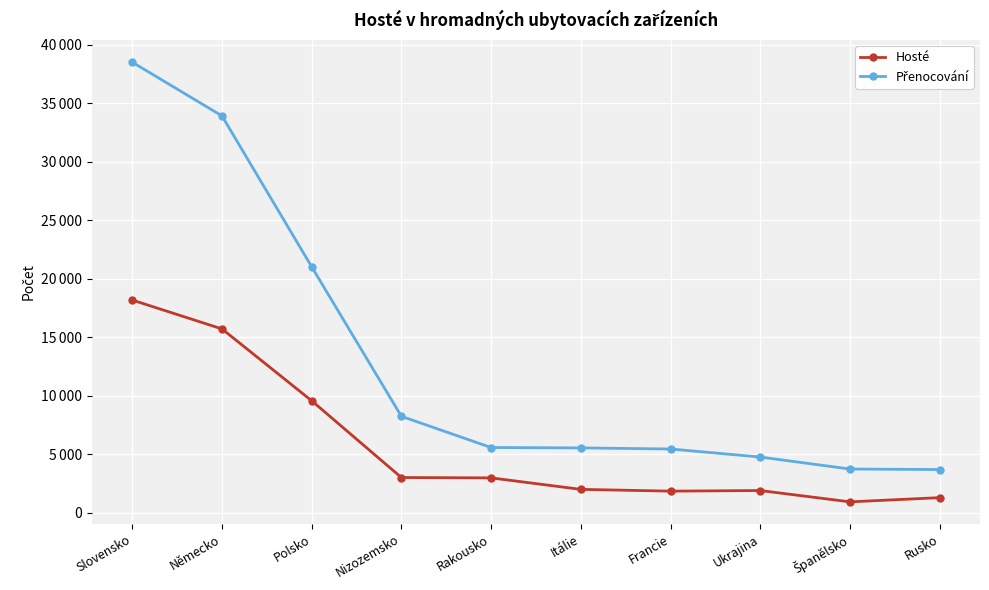

At which label is Přenocování closest to 21098?

Polsko